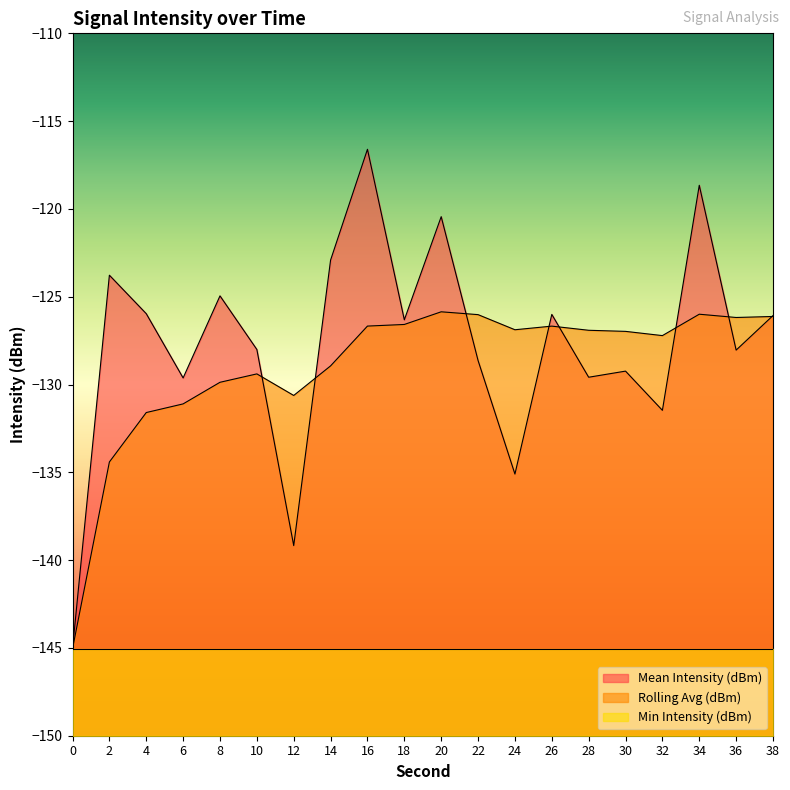

True or false: Mean Intensity (dBm) has more than 1 interior local peaks.

True